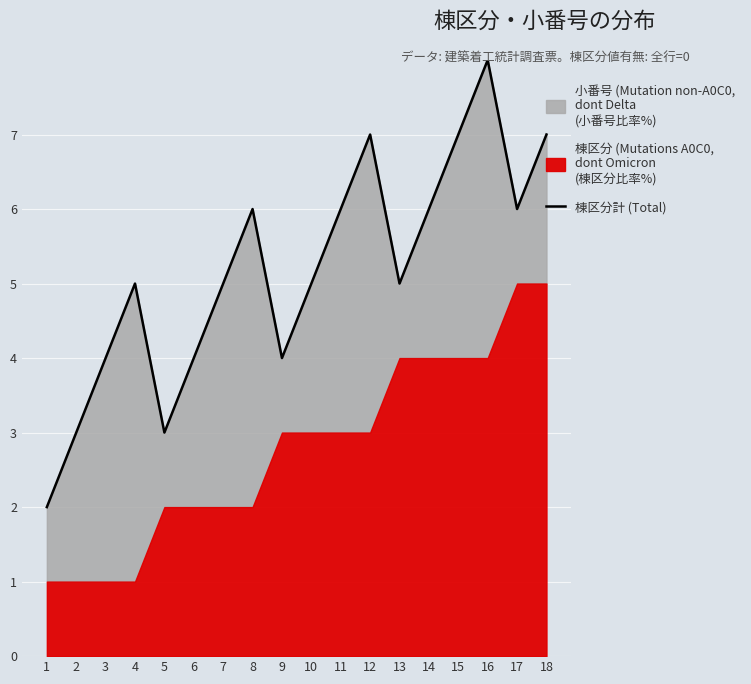

How many interior local valleys (lower than both neighbors) does the data have?

4